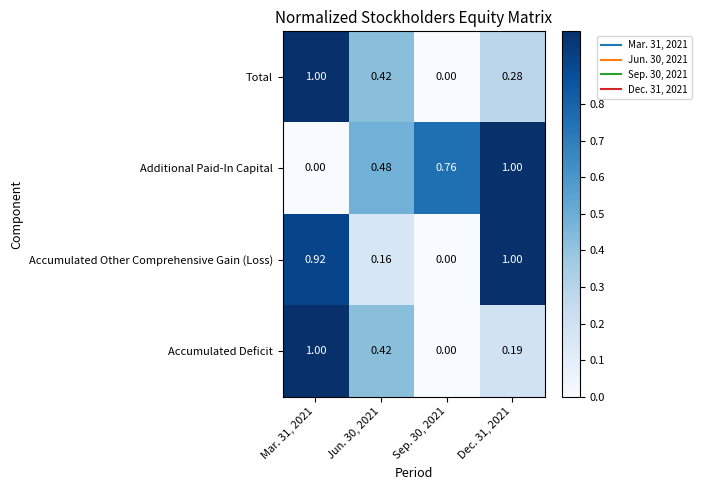

Is the value of Total at Sep. 30, 2021 greater than the value of Accumulated Other Comprehensive Gain (Loss) at Jun. 30, 2021?

No